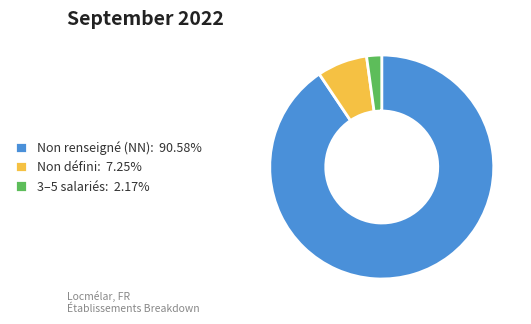

Does any single category account for the majority?

Yes